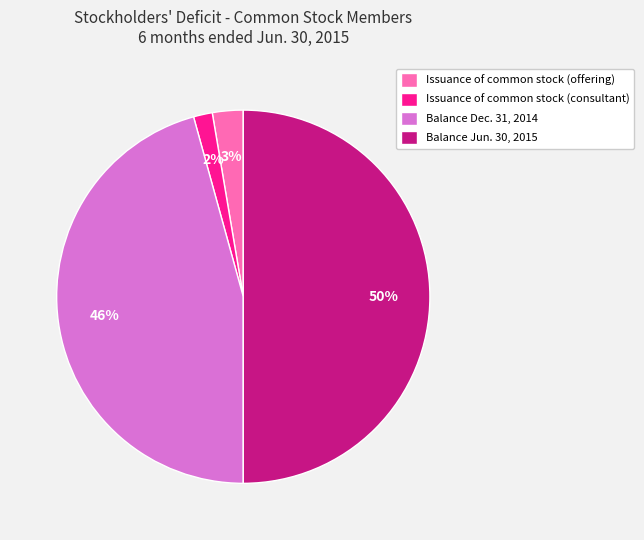

Between Balance Jun. 30, 2015 and Issuance of common stock (consultant), which is larger?

Balance Jun. 30, 2015